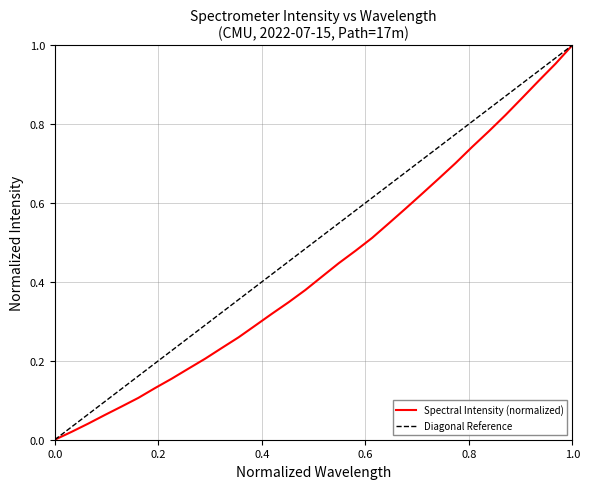

Is it true that the value at 219.2067 is 0.2?

False